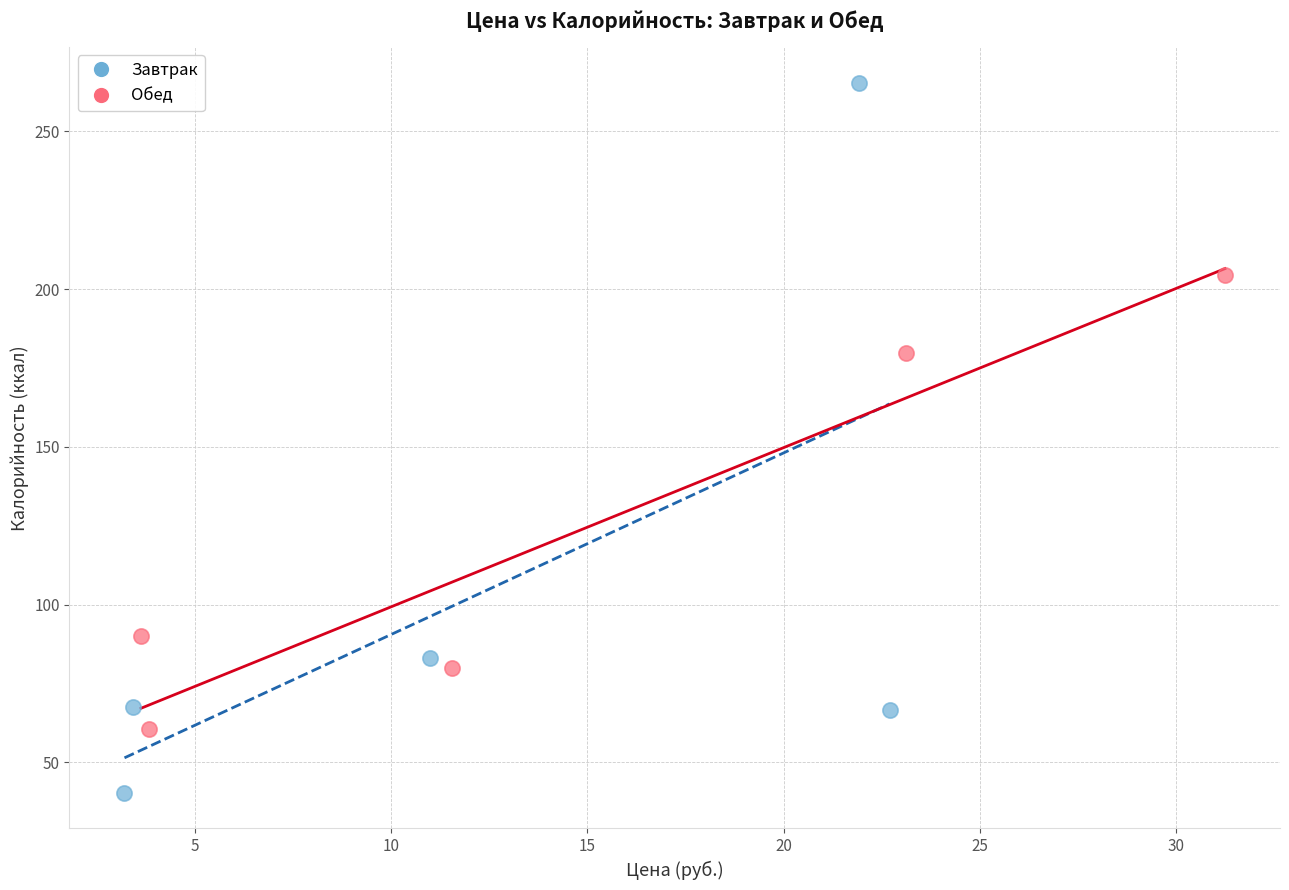

Which series contains the highest Y value?

Завтрак